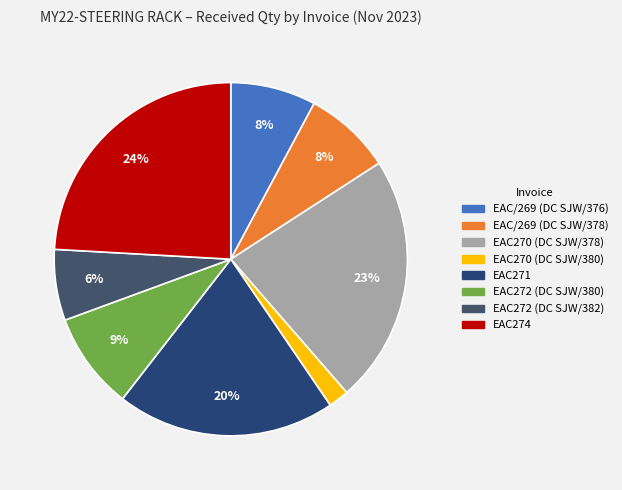

To the nearest percent, what portion does EAC/269 (DC SJW/376) represent?

8%